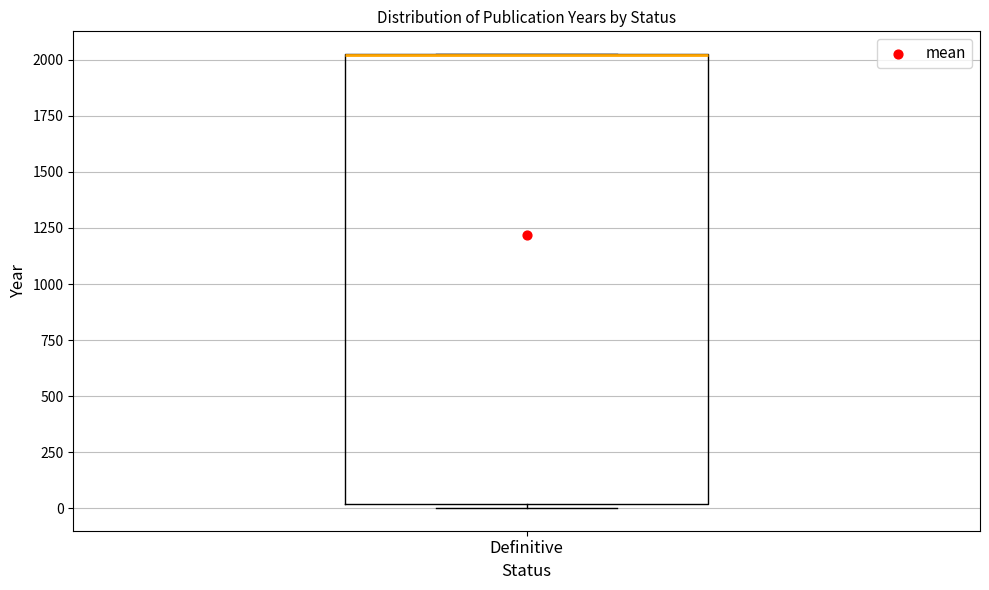

Where is the upper edge of the box for Definitive on the y-axis? The values are not printed on the chart, so give them approximately, as read against the axis.

2050